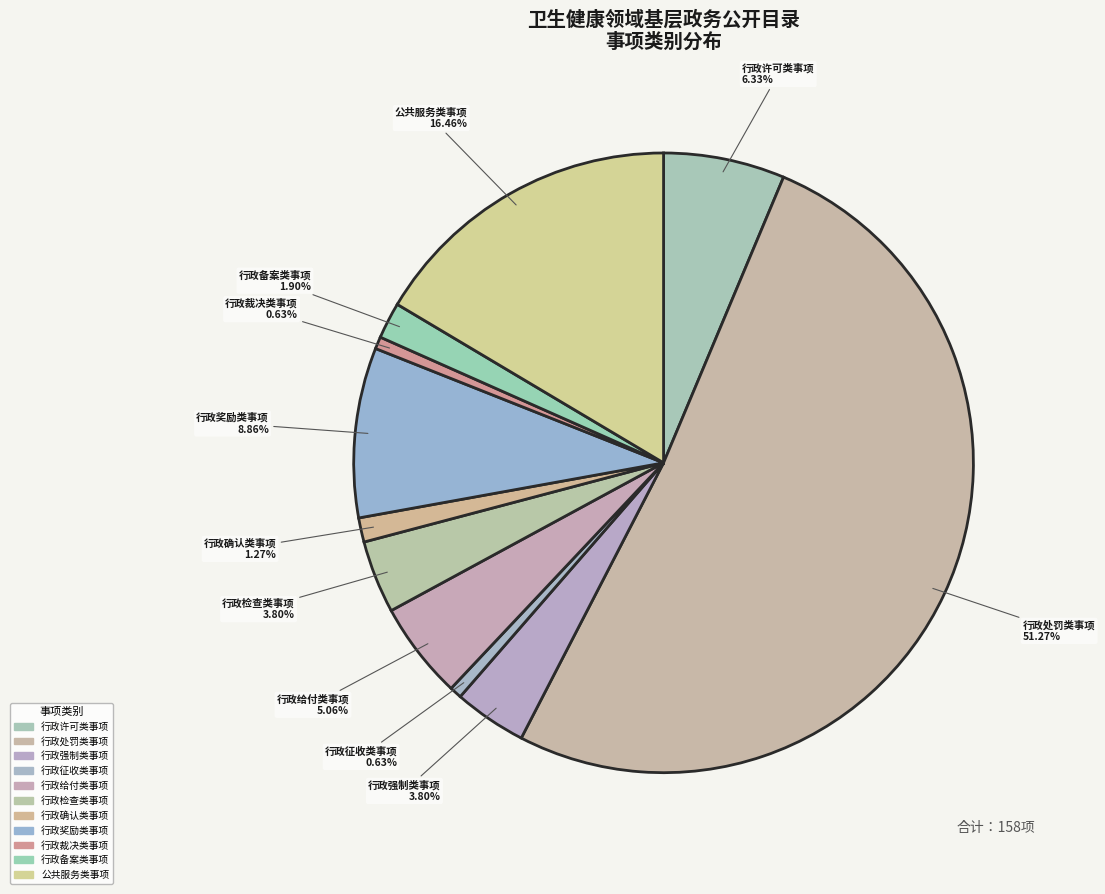

What is the largest slice in the pie chart?

行政处罚类事项